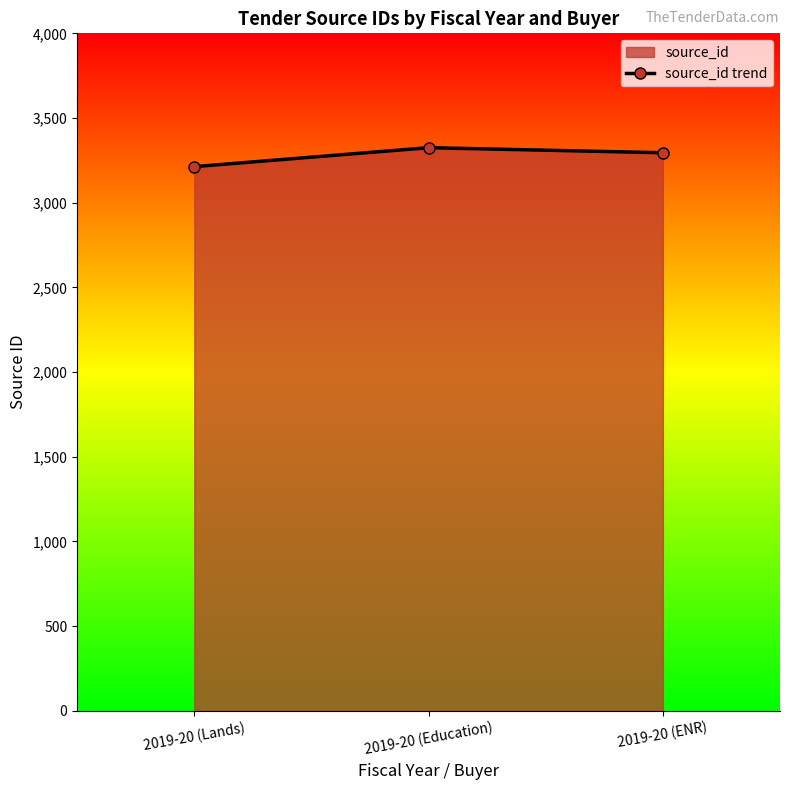

What is the ratio of the value at 2019-20 (Education) to the value at 2019-20 (ENR)?

1.0